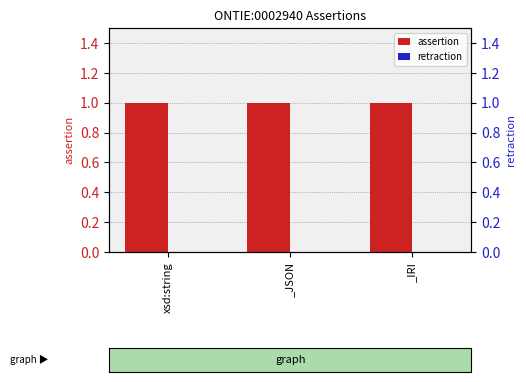

What position from the right is _JSON?

2